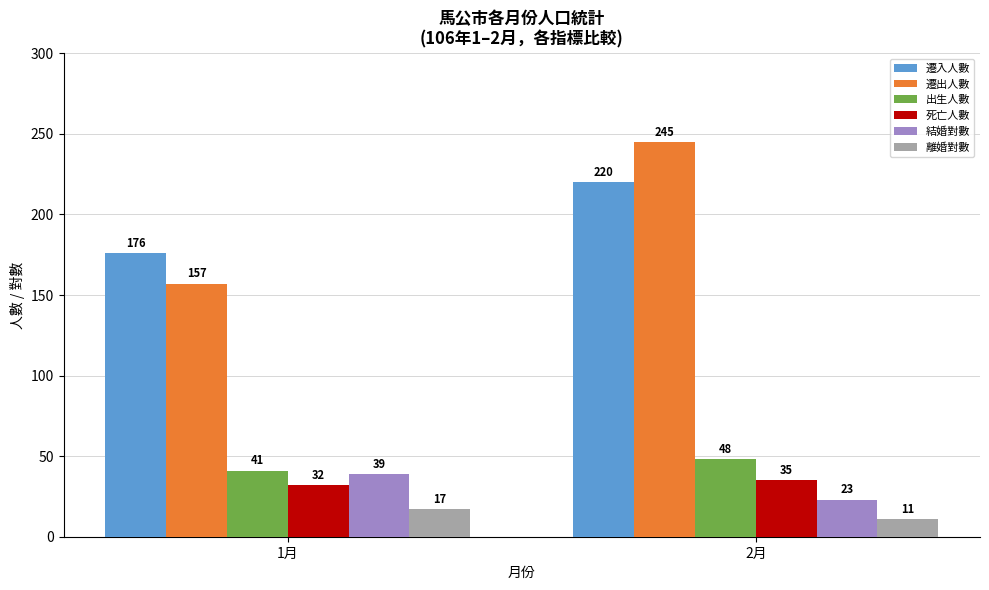

Count the number of data series in this chart.

6